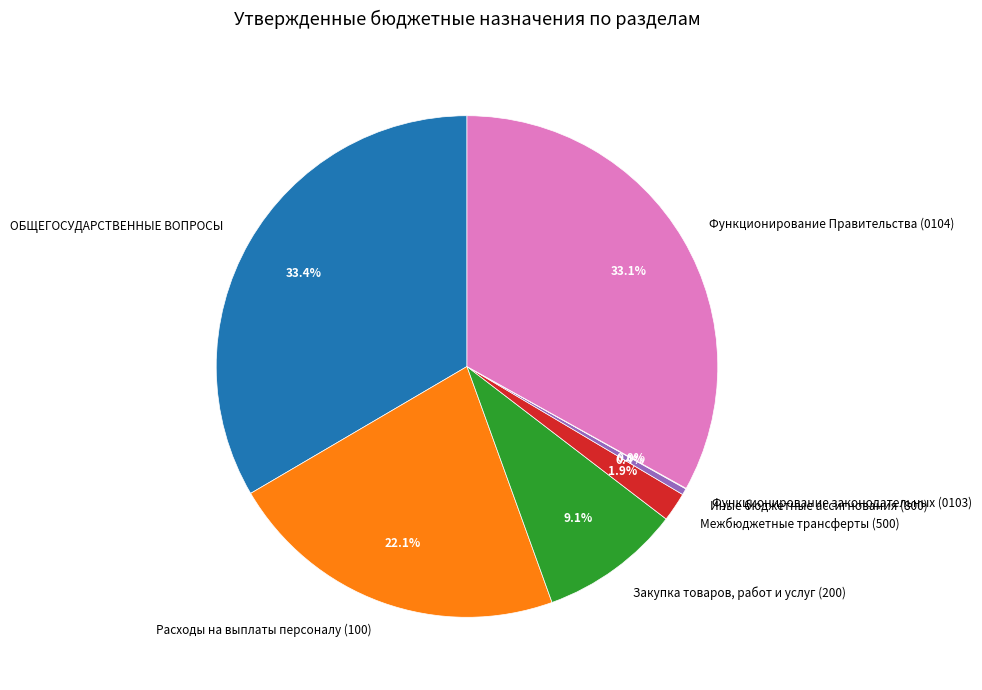

Which has a higher value, Закупка товаров, работ и услуг (200) or Функционирование Правительства (0104)?

Функционирование Правительства (0104)